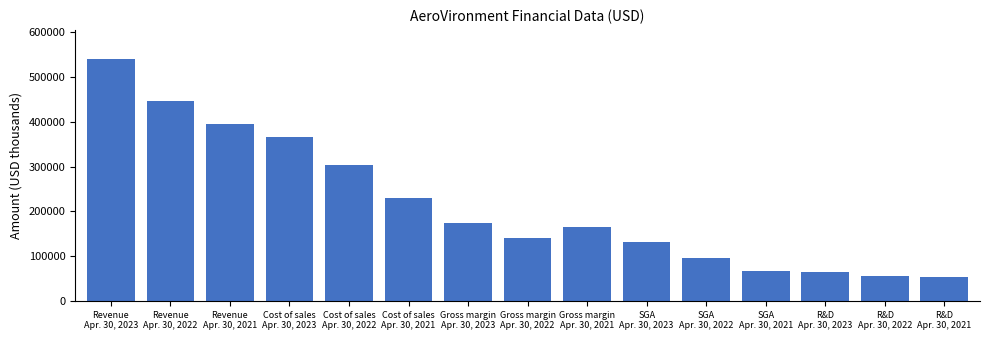

What is the sum of all values?

3230888